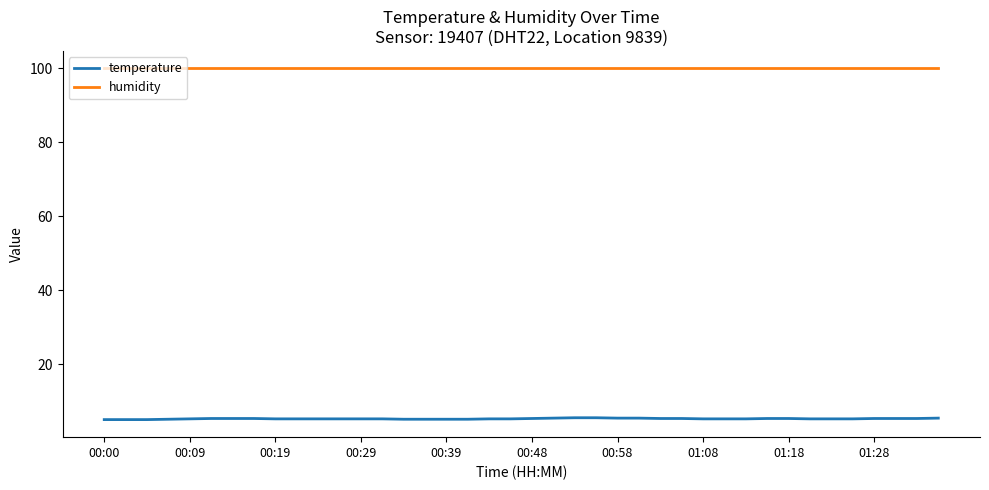

What is the sum of all temperature values?

213.4